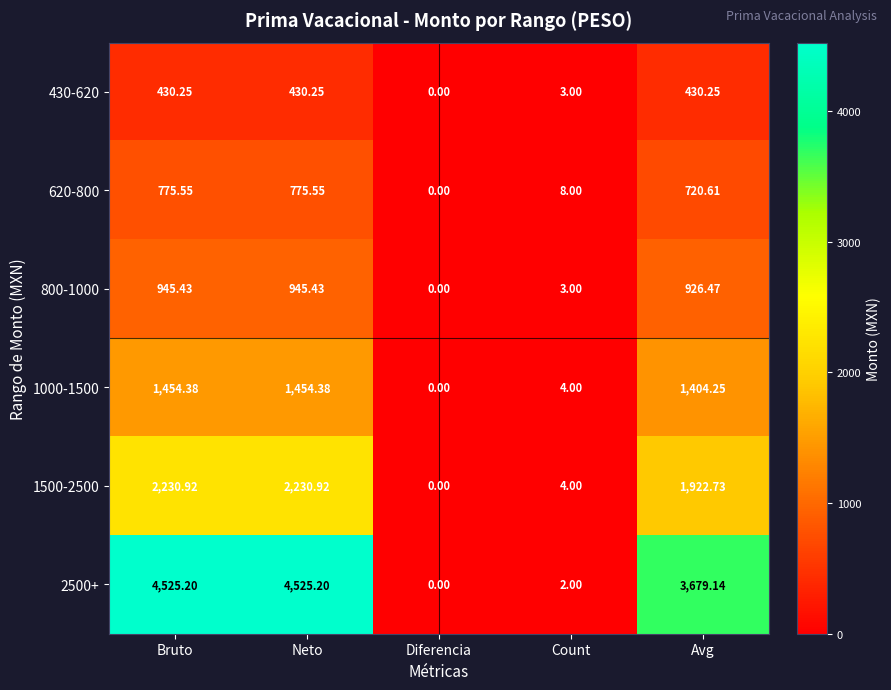

What is the difference between the highest and lowest values at Count?

6.0